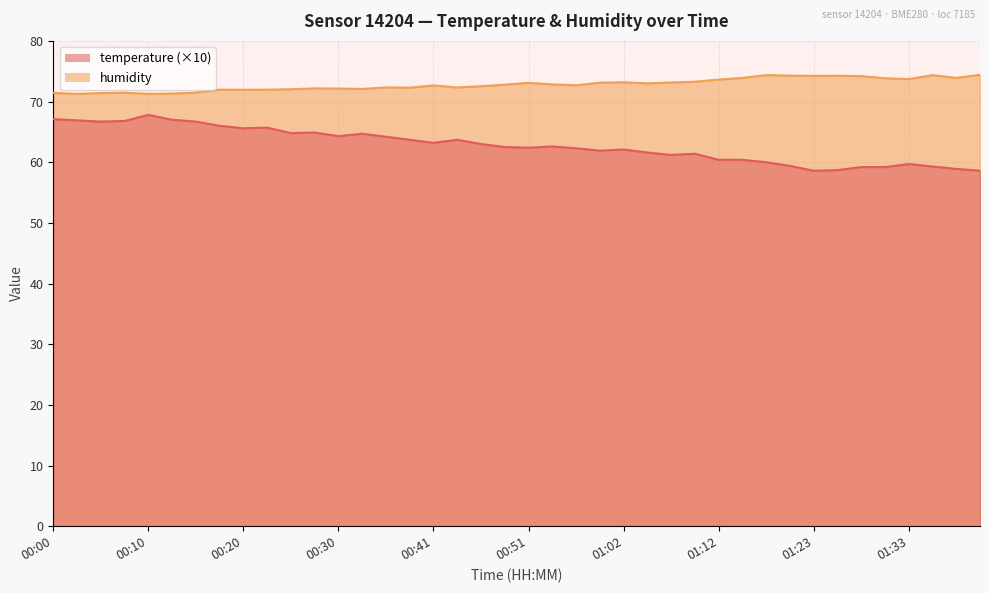

At which label does temperature reach its peak?

00:10